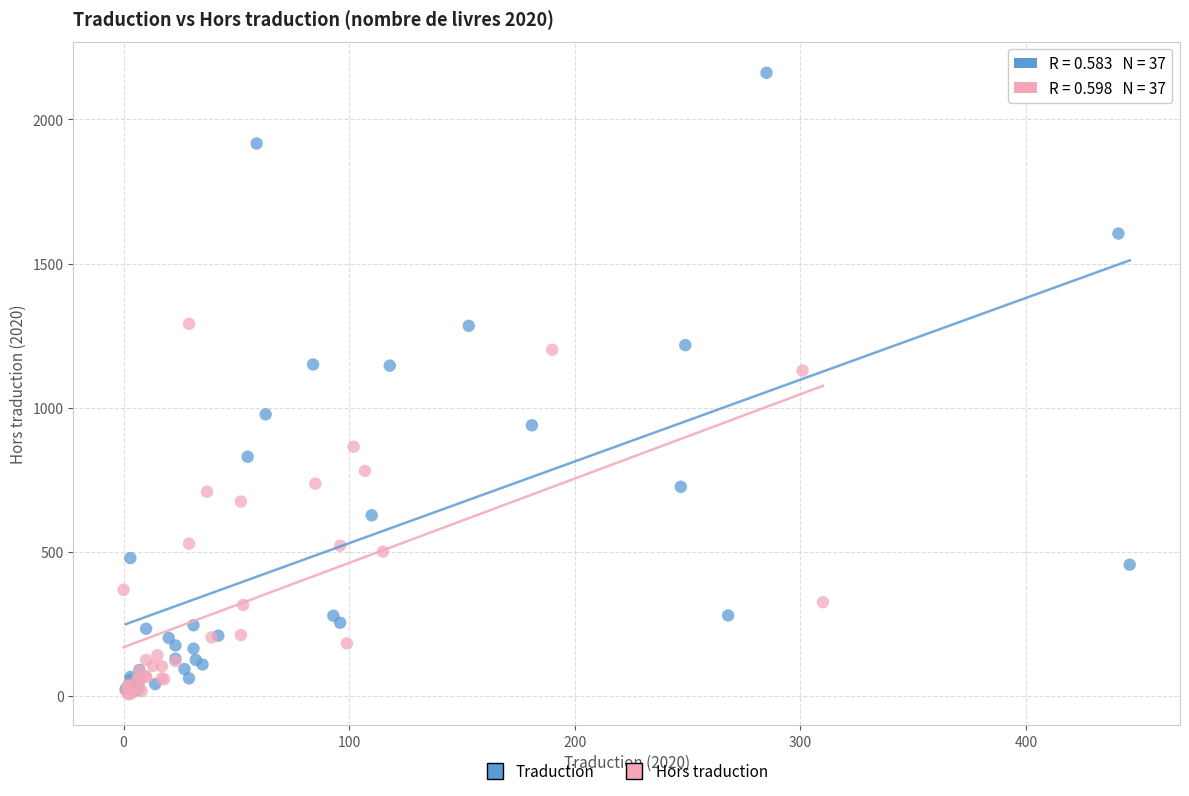

Which series has the widest spread of Y values?

Traduction